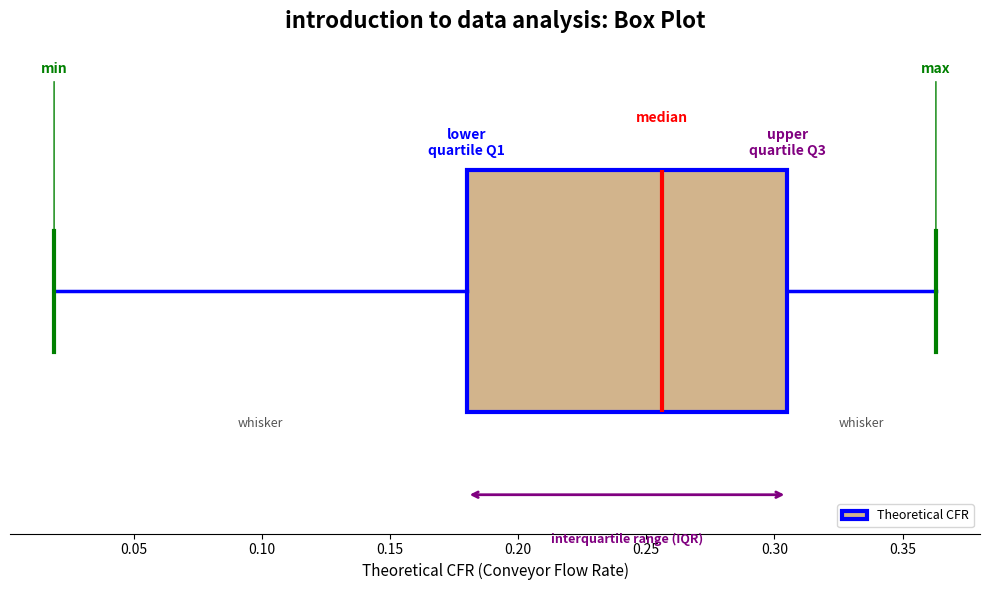

Where does the left whisker of the box end on the x-axis? The values are not printed on the chart, so give them approximately, as read against the axis.

0.020